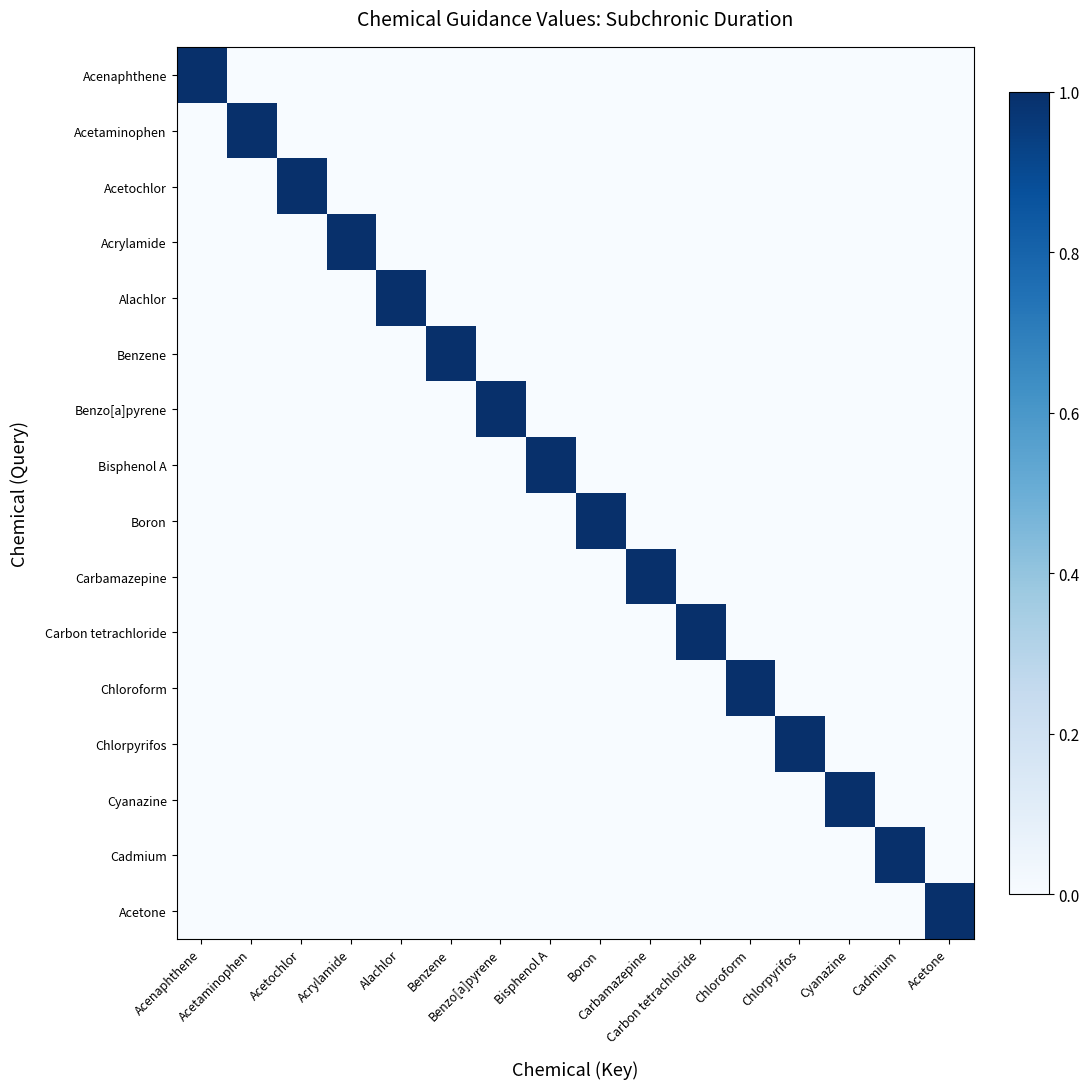

Reading right to left, list all the values displayed in this chart.

Acenaphthene: Acetone=0	Cadmium=0	Cyanazine=0	Chlorpyrifos=0	Chloroform=0	Carbon tetrachloride=0	Carbamazepine=0	Boron=0	Bisphenol A=0	Benzo[a]pyrene=0	Benzene=0	Alachlor=0	Acrylamide=0	Acetochlor=0	Acetaminophen=0	Acenaphthene=1
Acetaminophen: Acetone=0	Cadmium=0	Cyanazine=0	Chlorpyrifos=0	Chloroform=0	Carbon tetrachloride=0	Carbamazepine=0	Boron=0	Bisphenol A=0	Benzo[a]pyrene=0	Benzene=0	Alachlor=0	Acrylamide=0	Acetochlor=0	Acetaminophen=1	Acenaphthene=0
Acetochlor: Acetone=0	Cadmium=0	Cyanazine=0	Chlorpyrifos=0	Chloroform=0	Carbon tetrachloride=0	Carbamazepine=0	Boron=0	Bisphenol A=0	Benzo[a]pyrene=0	Benzene=0	Alachlor=0	Acrylamide=0	Acetochlor=1	Acetaminophen=0	Acenaphthene=0
Acrylamide: Acetone=0	Cadmium=0	Cyanazine=0	Chlorpyrifos=0	Chloroform=0	Carbon tetrachloride=0	Carbamazepine=0	Boron=0	Bisphenol A=0	Benzo[a]pyrene=0	Benzene=0	Alachlor=0	Acrylamide=1	Acetochlor=0	Acetaminophen=0	Acenaphthene=0
Alachlor: Acetone=0	Cadmium=0	Cyanazine=0	Chlorpyrifos=0	Chloroform=0	Carbon tetrachloride=0	Carbamazepine=0	Boron=0	Bisphenol A=0	Benzo[a]pyrene=0	Benzene=0	Alachlor=1	Acrylamide=0	Acetochlor=0	Acetaminophen=0	Acenaphthene=0
Benzene: Acetone=0	Cadmium=0	Cyanazine=0	Chlorpyrifos=0	Chloroform=0	Carbon tetrachloride=0	Carbamazepine=0	Boron=0	Bisphenol A=0	Benzo[a]pyrene=0	Benzene=1	Alachlor=0	Acrylamide=0	Acetochlor=0	Acetaminophen=0	Acenaphthene=0
Benzo[a]pyrene: Acetone=0	Cadmium=0	Cyanazine=0	Chlorpyrifos=0	Chloroform=0	Carbon tetrachloride=0	Carbamazepine=0	Boron=0	Bisphenol A=0	Benzo[a]pyrene=1	Benzene=0	Alachlor=0	Acrylamide=0	Acetochlor=0	Acetaminophen=0	Acenaphthene=0
Bisphenol A: Acetone=0	Cadmium=0	Cyanazine=0	Chlorpyrifos=0	Chloroform=0	Carbon tetrachloride=0	Carbamazepine=0	Boron=0	Bisphenol A=1	Benzo[a]pyrene=0	Benzene=0	Alachlor=0	Acrylamide=0	Acetochlor=0	Acetaminophen=0	Acenaphthene=0
Boron: Acetone=0	Cadmium=0	Cyanazine=0	Chlorpyrifos=0	Chloroform=0	Carbon tetrachloride=0	Carbamazepine=0	Boron=1	Bisphenol A=0	Benzo[a]pyrene=0	Benzene=0	Alachlor=0	Acrylamide=0	Acetochlor=0	Acetaminophen=0	Acenaphthene=0
Carbamazepine: Acetone=0	Cadmium=0	Cyanazine=0	Chlorpyrifos=0	Chloroform=0	Carbon tetrachloride=0	Carbamazepine=1	Boron=0	Bisphenol A=0	Benzo[a]pyrene=0	Benzene=0	Alachlor=0	Acrylamide=0	Acetochlor=0	Acetaminophen=0	Acenaphthene=0
Carbon tetrachloride: Acetone=0	Cadmium=0	Cyanazine=0	Chlorpyrifos=0	Chloroform=0	Carbon tetrachloride=1	Carbamazepine=0	Boron=0	Bisphenol A=0	Benzo[a]pyrene=0	Benzene=0	Alachlor=0	Acrylamide=0	Acetochlor=0	Acetaminophen=0	Acenaphthene=0
Chloroform: Acetone=0	Cadmium=0	Cyanazine=0	Chlorpyrifos=0	Chloroform=1	Carbon tetrachloride=0	Carbamazepine=0	Boron=0	Bisphenol A=0	Benzo[a]pyrene=0	Benzene=0	Alachlor=0	Acrylamide=0	Acetochlor=0	Acetaminophen=0	Acenaphthene=0
Chlorpyrifos: Acetone=0	Cadmium=0	Cyanazine=0	Chlorpyrifos=1	Chloroform=0	Carbon tetrachloride=0	Carbamazepine=0	Boron=0	Bisphenol A=0	Benzo[a]pyrene=0	Benzene=0	Alachlor=0	Acrylamide=0	Acetochlor=0	Acetaminophen=0	Acenaphthene=0
Cyanazine: Acetone=0	Cadmium=0	Cyanazine=1	Chlorpyrifos=0	Chloroform=0	Carbon tetrachloride=0	Carbamazepine=0	Boron=0	Bisphenol A=0	Benzo[a]pyrene=0	Benzene=0	Alachlor=0	Acrylamide=0	Acetochlor=0	Acetaminophen=0	Acenaphthene=0
Cadmium: Acetone=0	Cadmium=1	Cyanazine=0	Chlorpyrifos=0	Chloroform=0	Carbon tetrachloride=0	Carbamazepine=0	Boron=0	Bisphenol A=0	Benzo[a]pyrene=0	Benzene=0	Alachlor=0	Acrylamide=0	Acetochlor=0	Acetaminophen=0	Acenaphthene=0
Acetone: Acetone=1	Cadmium=0	Cyanazine=0	Chlorpyrifos=0	Chloroform=0	Carbon tetrachloride=0	Carbamazepine=0	Boron=0	Bisphenol A=0	Benzo[a]pyrene=0	Benzene=0	Alachlor=0	Acrylamide=0	Acetochlor=0	Acetaminophen=0	Acenaphthene=0